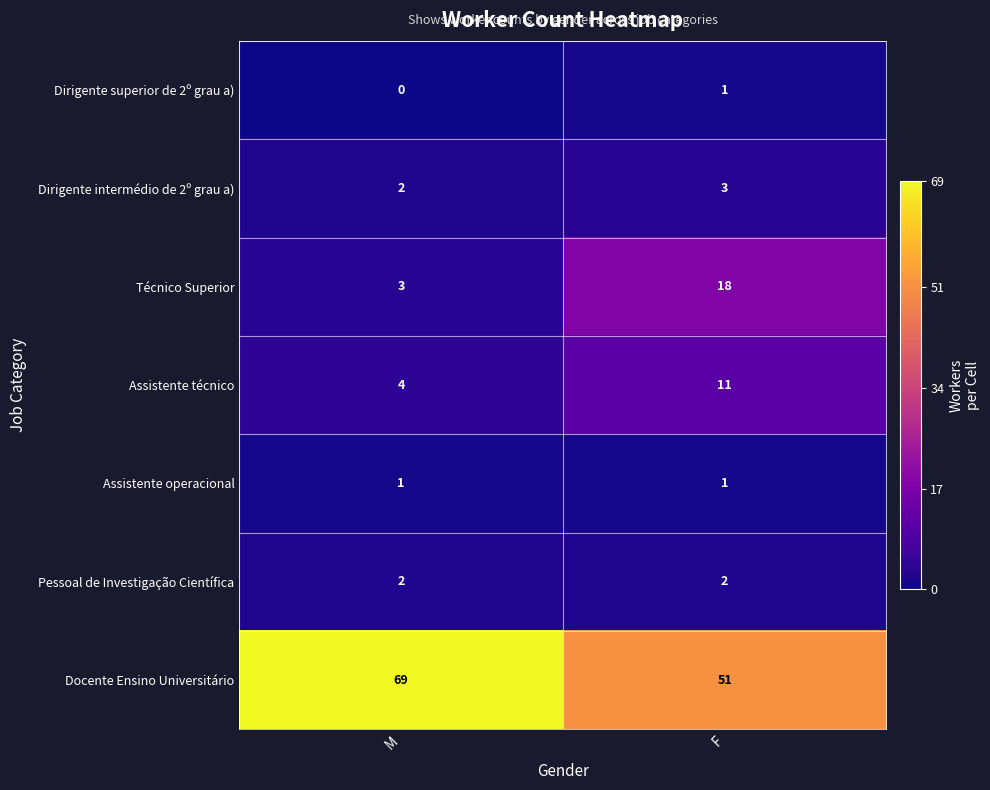

List the labels in order of Assistente técnico value, largest first.

F, M